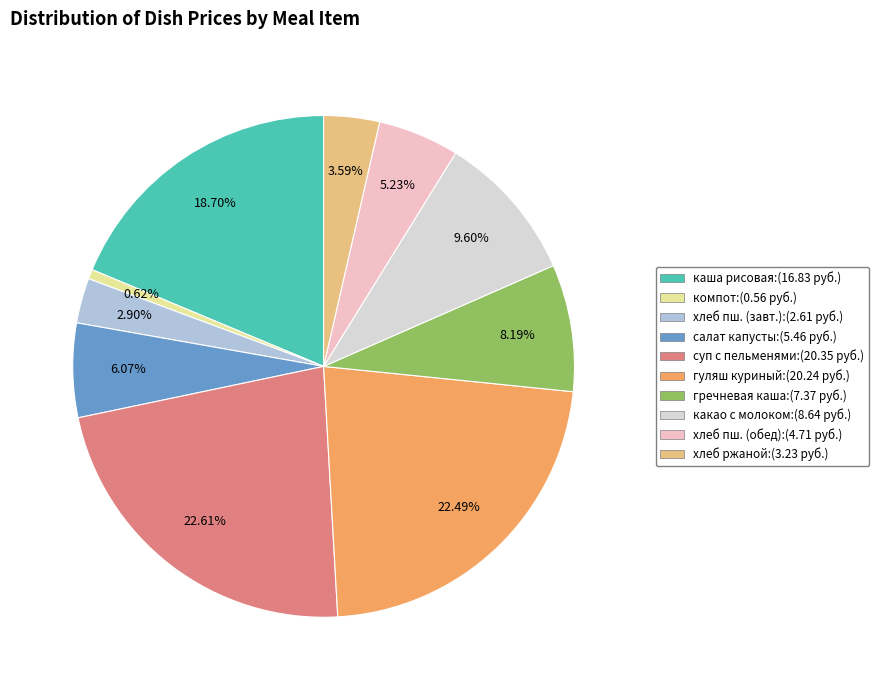

Is there a majority slice in this chart?

No